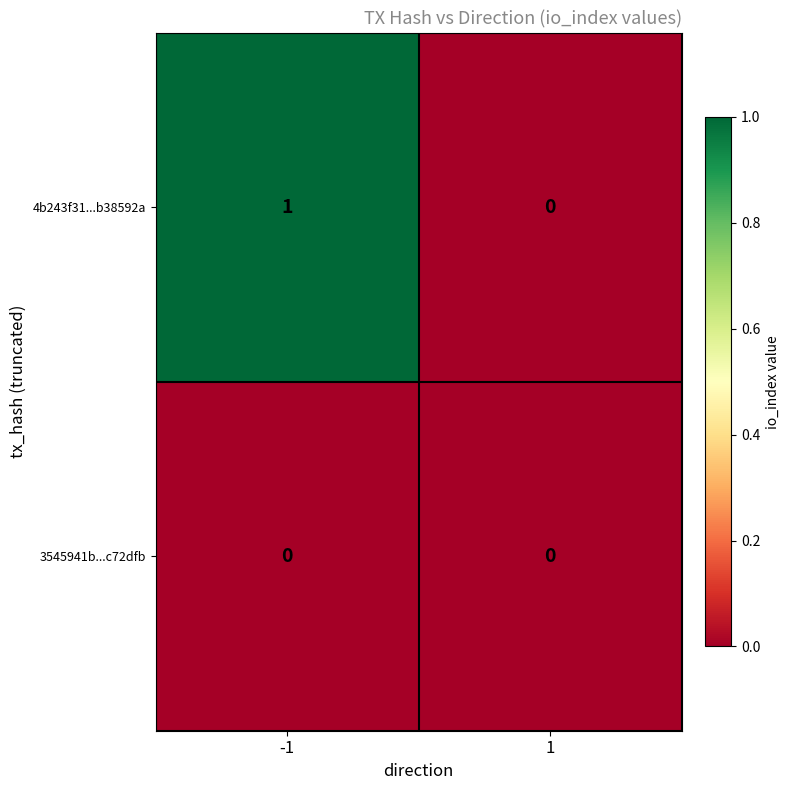

How many data points does each series have?

2